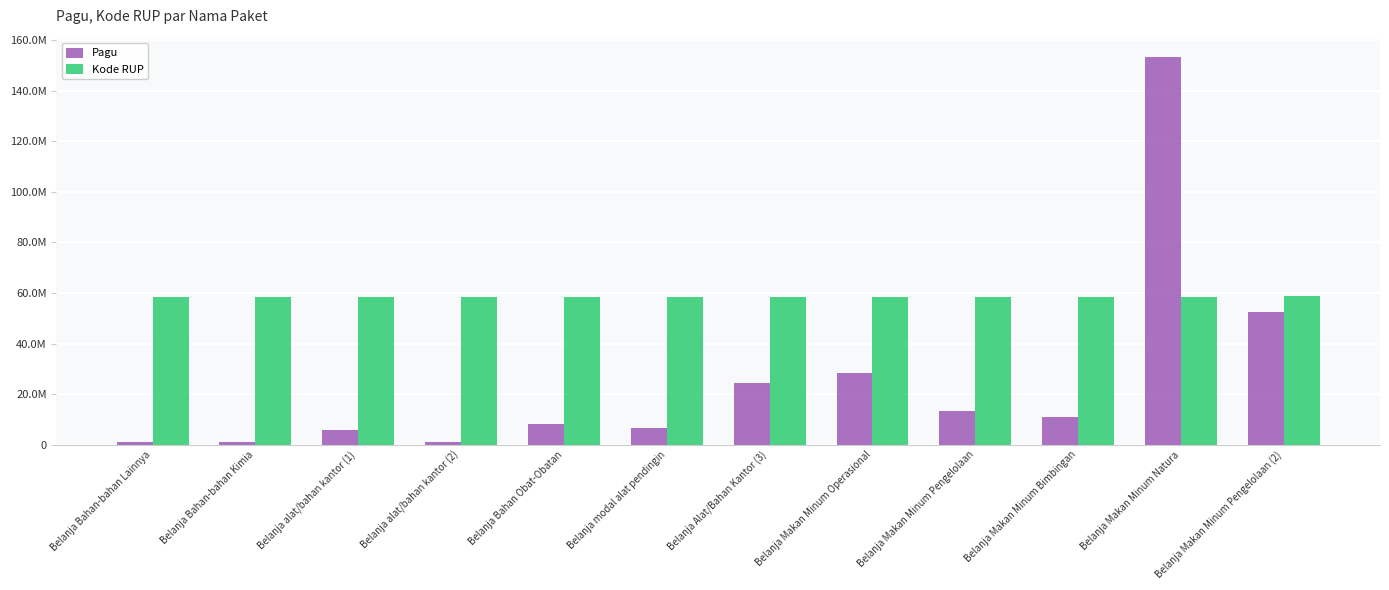

Reading left to right, list all the values displayed in this chart.

Pagu: Belanja Bahan-bahan Lainnya=1120000	Belanja Bahan-bahan Kimia=1200000	Belanja alat/bahan kantor (1)=5954700	Belanja alat/bahan kantor (2)=1065000	Belanja Bahan Obat-Obatan=8065000	Belanja modal alat pendingin=6705000	Belanja Alat/Bahan Kantor (3)=24491300	Belanja Makan Minum Operasional=28483200	Belanja Makan Minum Pengelolaan=13306400	Belanja Makan Minum Bimbingan=11127400	Belanja Makan Minum Natura=153269200	Belanja Makan Minum Pengelolaan (2)=52632000
Kode RUP: Belanja Bahan-bahan Lainnya=58552717	Belanja Bahan-bahan Kimia=58554403	Belanja alat/bahan kantor (1)=58555365	Belanja alat/bahan kantor (2)=58556365	Belanja Bahan Obat-Obatan=58557716	Belanja modal alat pendingin=58598281	Belanja Alat/Bahan Kantor (3)=58598377	Belanja Makan Minum Operasional=58598980	Belanja Makan Minum Pengelolaan=58599425	Belanja Makan Minum Bimbingan=58599519	Belanja Makan Minum Natura=58599819	Belanja Makan Minum Pengelolaan (2)=58777340